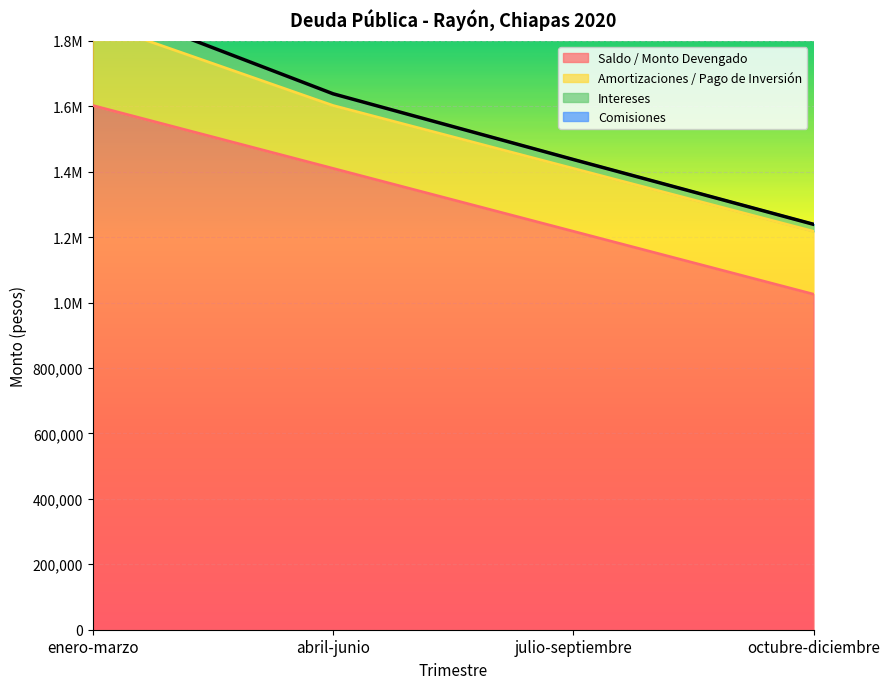

True or false: Saldo / Monto Devengado and Intereses cross at least once.

False